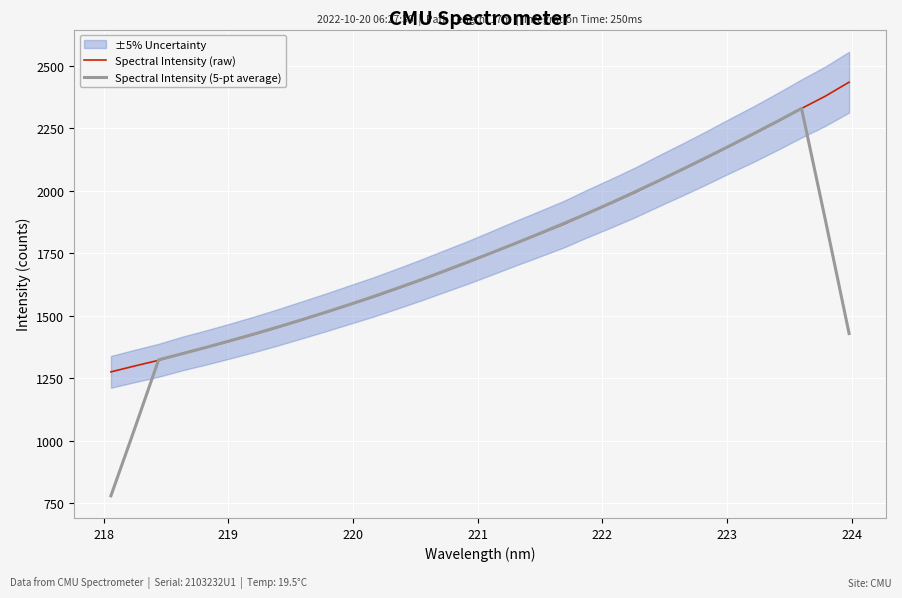

Reading right to left, extract all data points from this chart.

Spectral Intensity (raw): 2434.4	2378.3	2329.1	2277.5	2227.5	2180.2	2131.7	2085.1	2039.7	1993.0	1950.3	1909.0	1865.7	1827.7	1790.4	1752.0	1713.9	1678.1	1642.1	1607.7	1574.2	1543.4	1512.4	1482.6	1453.1	1424.9	1398.3	1372.7	1348.5	1321.2	1298.5	1274.8
Spectral Intensity (5-pt average): 1428.3	1883.8	2329.3	2278.5	2229.2	2180.4	2132.8	2085.9	2040.0	1995.4	1951.5	1909.1	1868.6	1829.0	1789.9	1752.4	1715.3	1678.8	1643.2	1609.1	1575.9	1544.1	1513.1	1483.3	1454.2	1426.3	1399.5	1373.1	1347.8	1323.1	1048.6	778.9